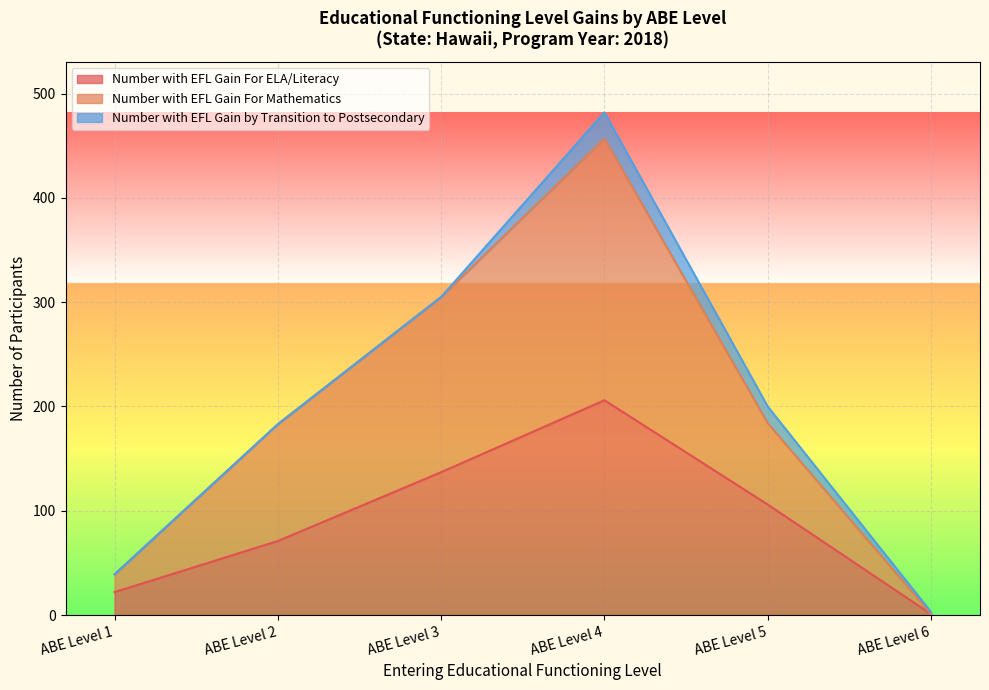

How many data points in Number with EFL Gain For Mathematics are less than 184?

3